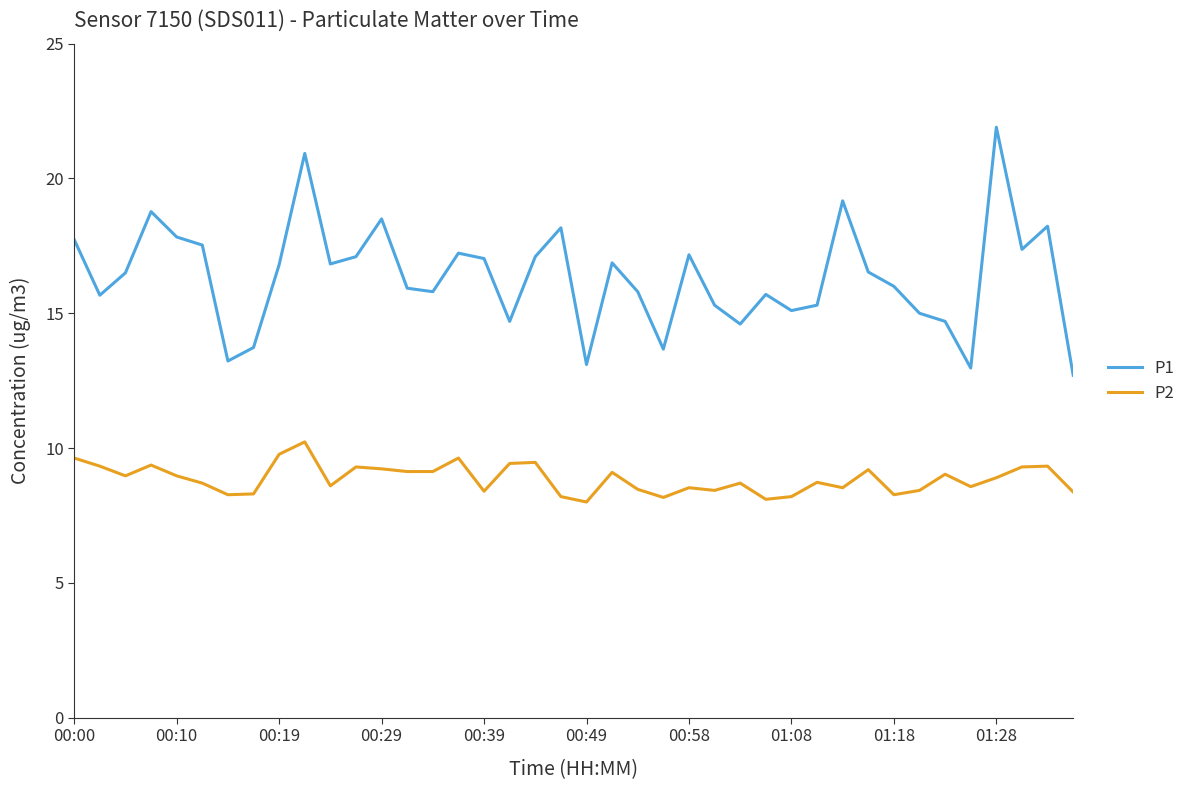

Which series has the largest total across all categories?

P1